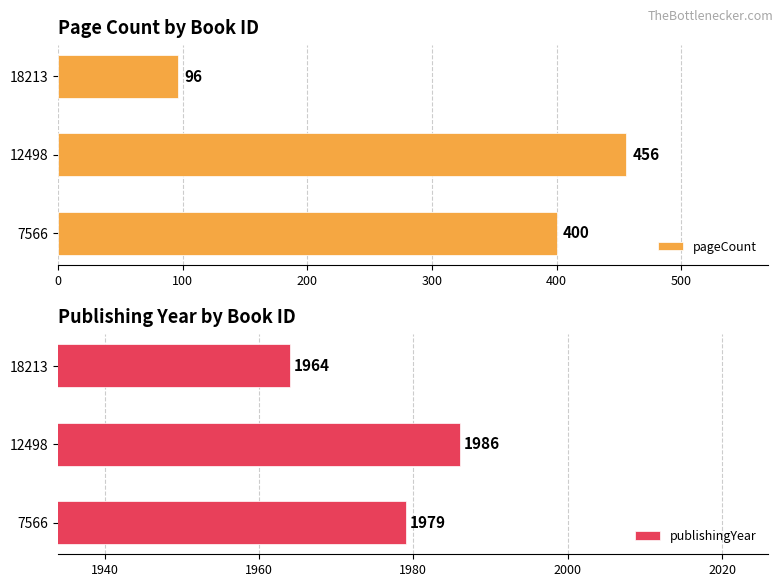

How many distinct data groups are displayed?

2